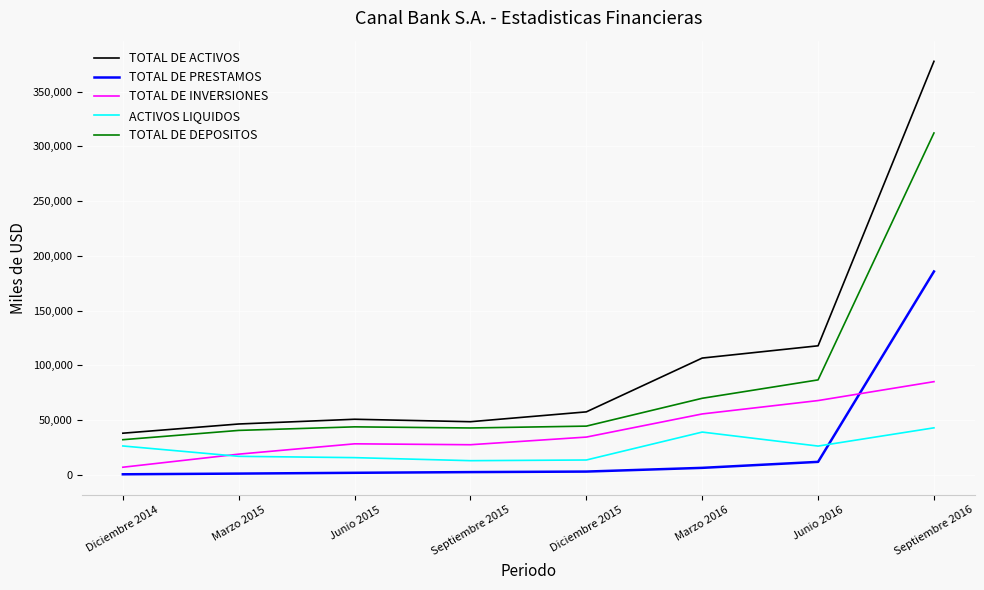

How many intersections are there between ACTIVOS LIQUIDOS and TOTAL DE PRESTAMOS?

1